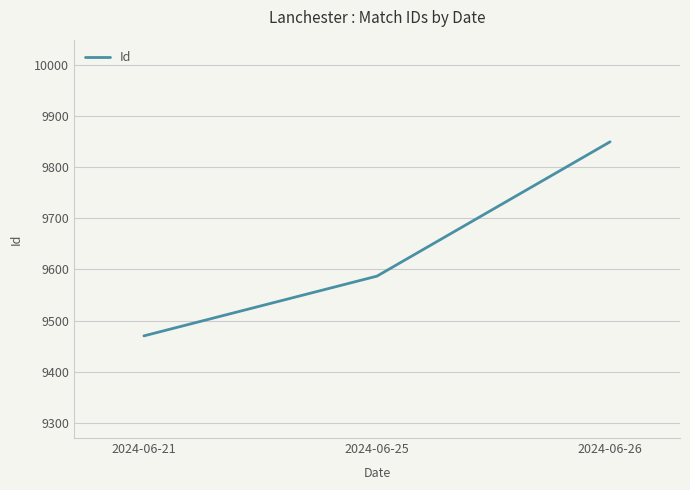

List the labels in order of value, smallest first.

2024-06-21, 2024-06-25, 2024-06-26